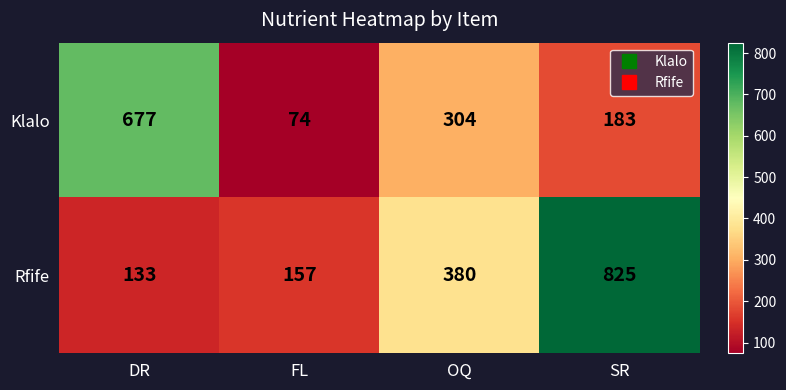

Which series has the largest total across all categories?

Rfife